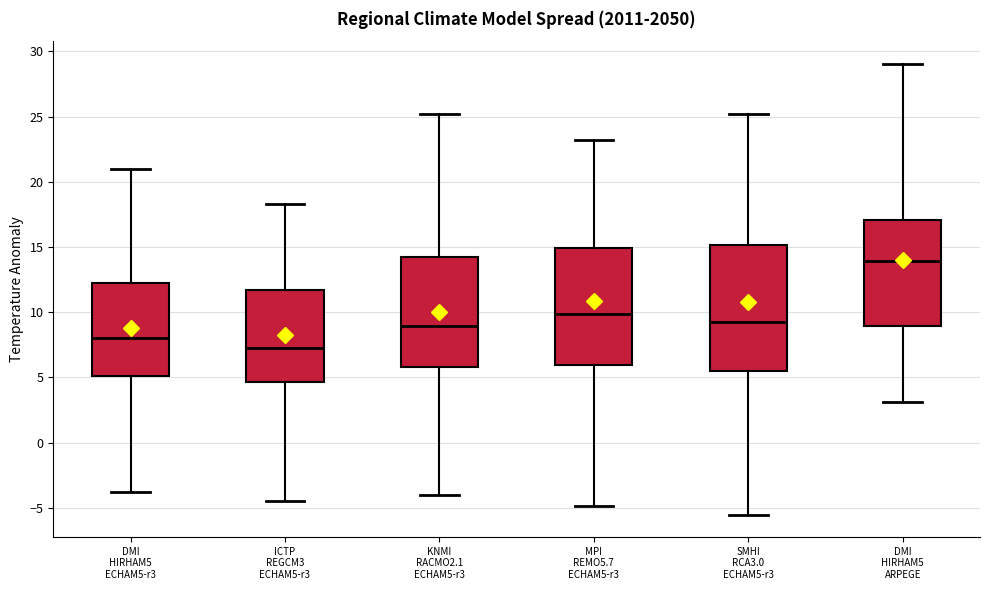

Reading left to right, transcribe this box plot: for each box, give where its median line is, the range the box spans, and where its two whiskers end, as read against the y-axis. The values are not printed on the chart, so give them approximately, as read against the axis.

DMI HIRHAM5 ECHAM5-r3: median 8.0, box 5.0 to 12.0, whiskers -4.0 to 21.0
ICTP REGCM3 ECHAM5-r3: median 7.0, box 4.5 to 11.5, whiskers -4.5 to 18.5
KNMI RACMO2.1 ECHAM5-r3: median 9.0, box 6.0 to 14.0, whiskers -4.0 to 25.0
MPI REMO5.7 ECHAM5-r3: median 10.0, box 6.0 to 15.0, whiskers -5.0 to 23.0
SMHI RCA3.0 ECHAM5-r3: median 9.0, box 5.5 to 15.0, whiskers -5.5 to 25.0
DMI HIRHAM5 ARPEGE: median 14.0, box 9.0 to 17.0, whiskers 3.0 to 29.0